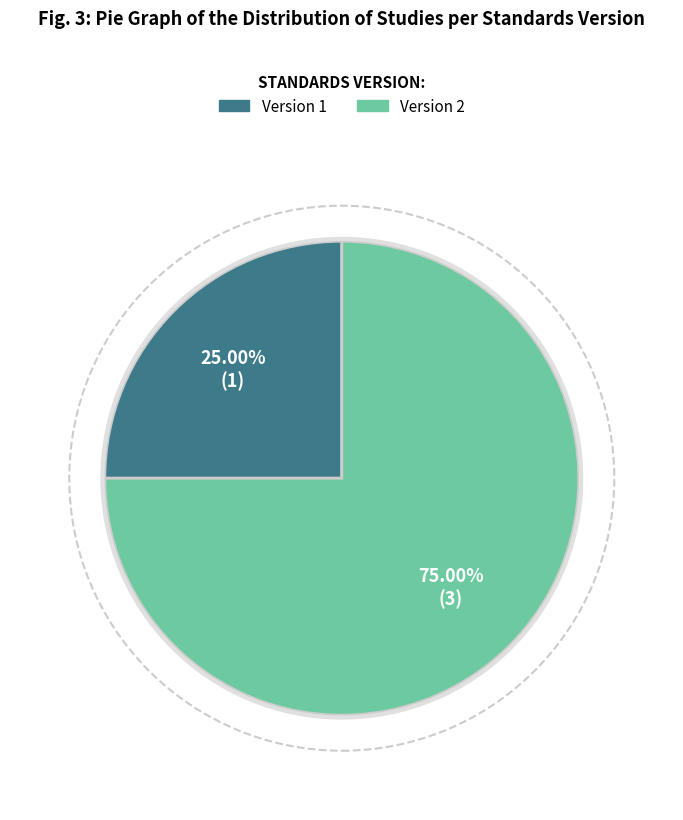

Is there a majority slice in this chart?

Yes